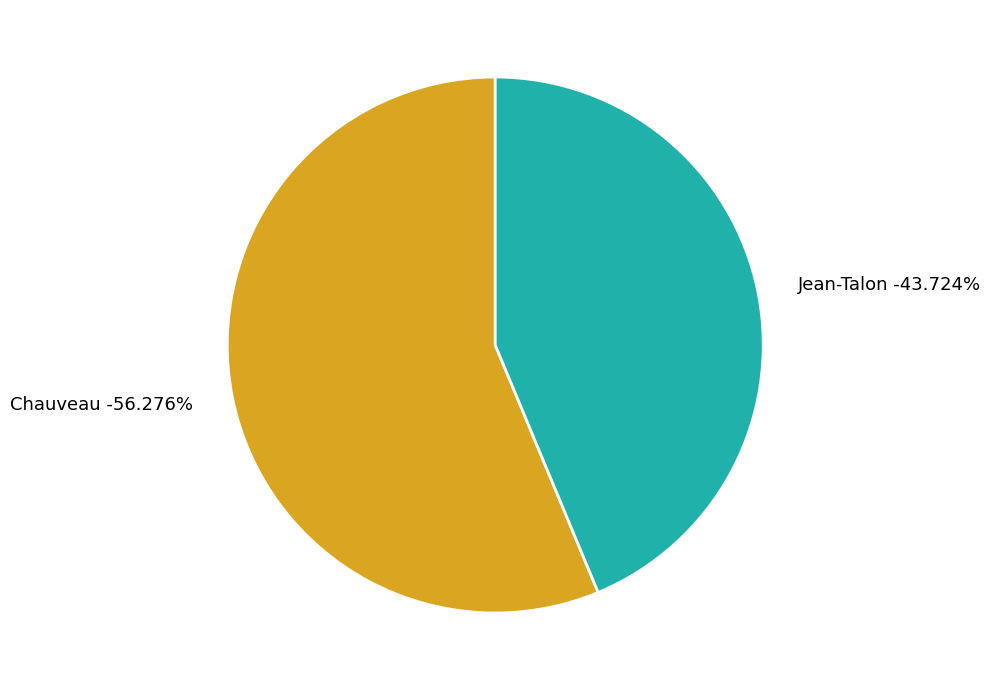

Which category has the biggest portion of the pie?

Chauveau